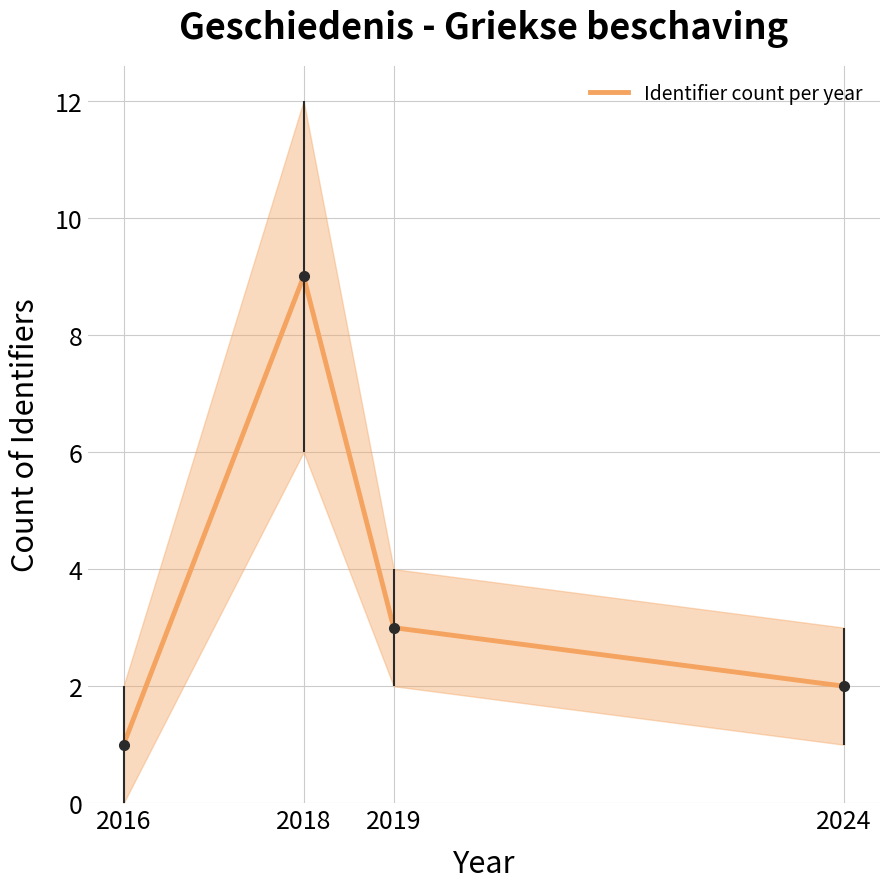

How many lines are shown in the chart?

1